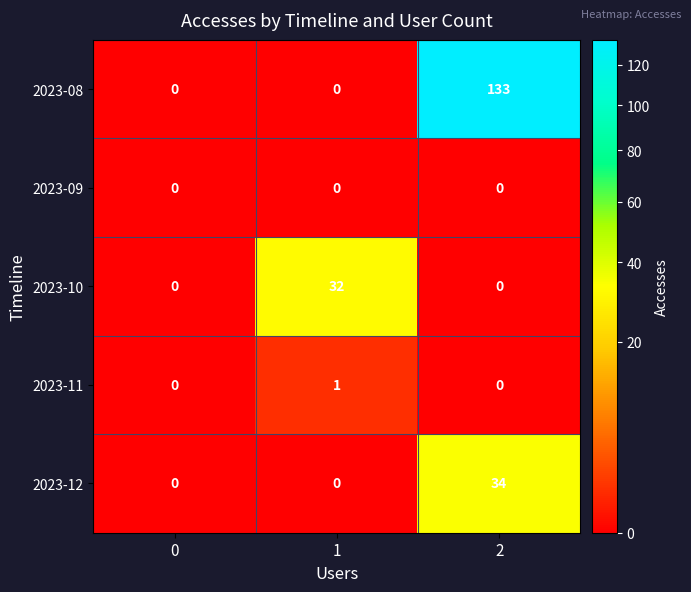

Which series has the largest total across all categories?

2023-08